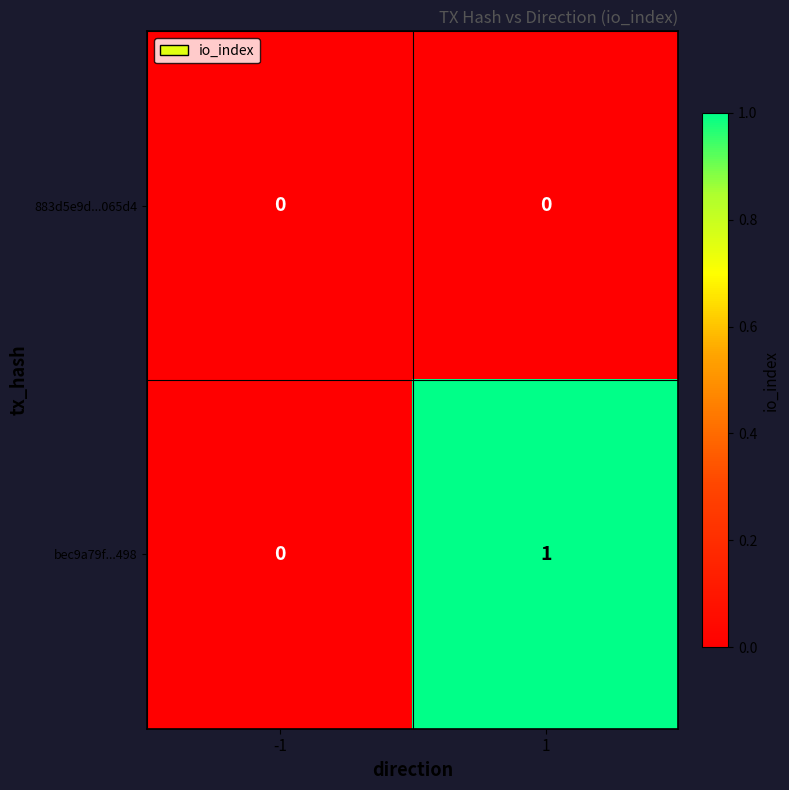

At 1, list the series in order from smallest to largest.

883d5e9d...065d4, bec9a79f...498